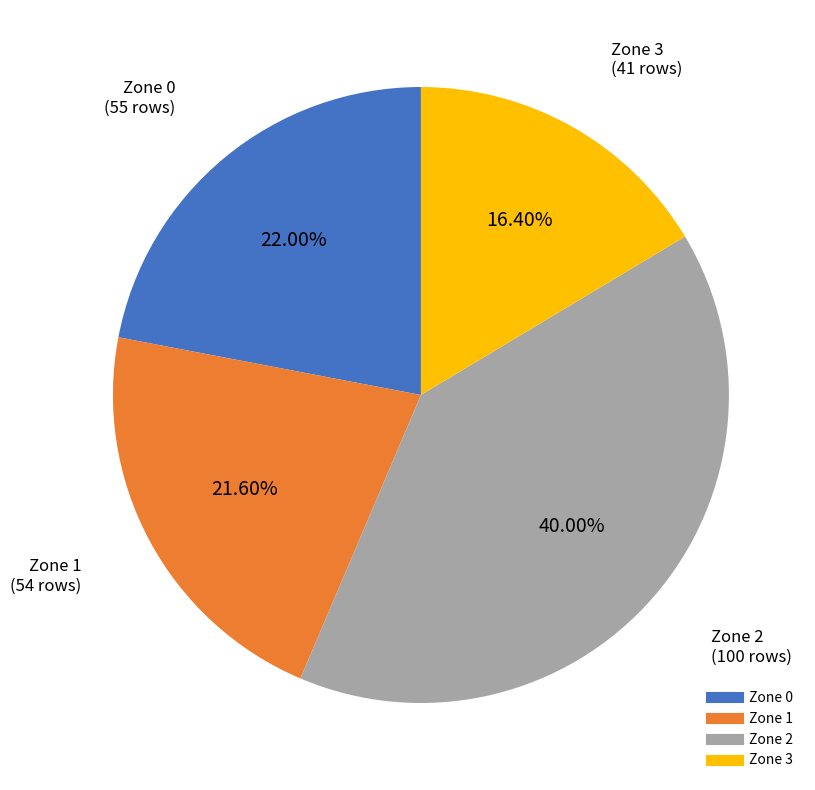

Does any single category account for the majority?

No